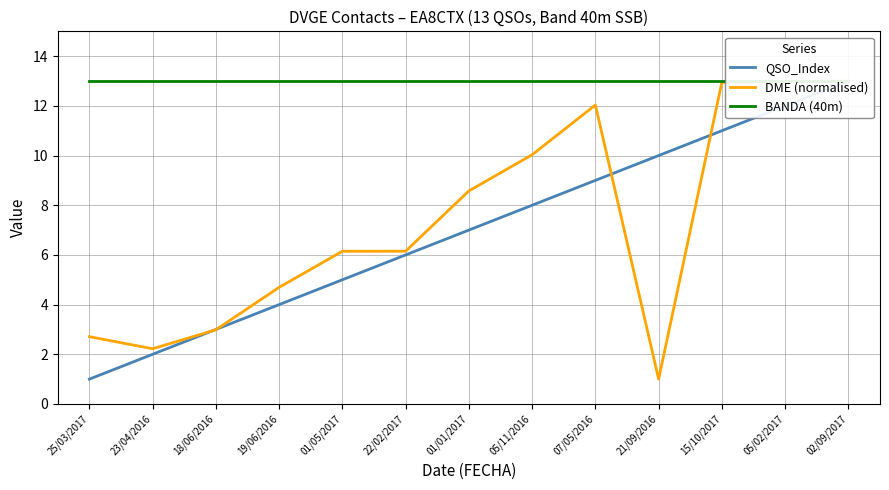

Where is QSO_Index nearest to the value 7?

01/01/2017